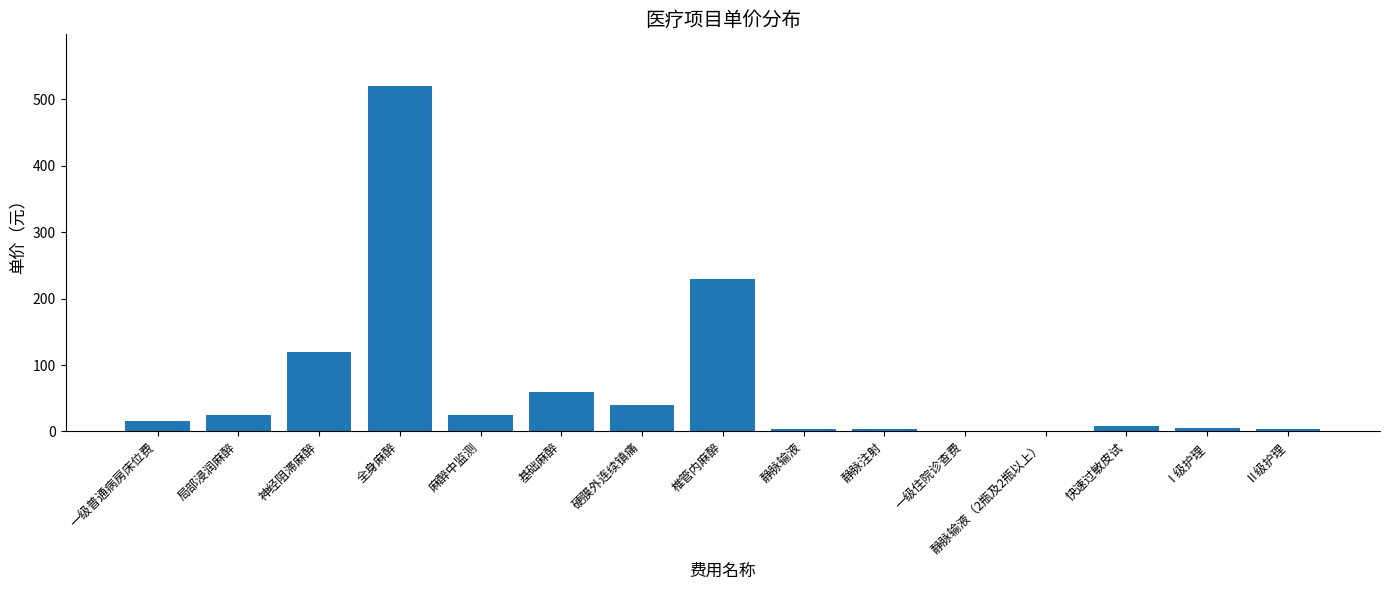

What is the maximum value shown in the chart?

520